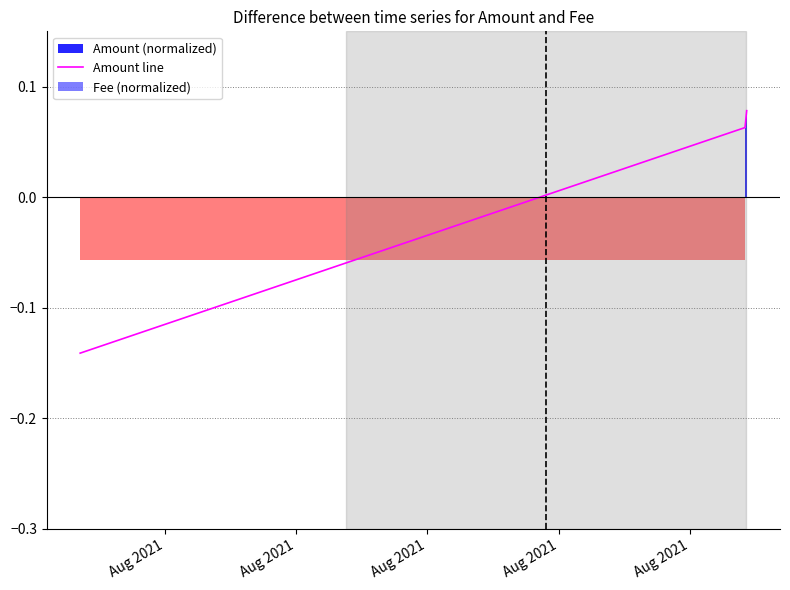

Count the number of values greater than 0.

2